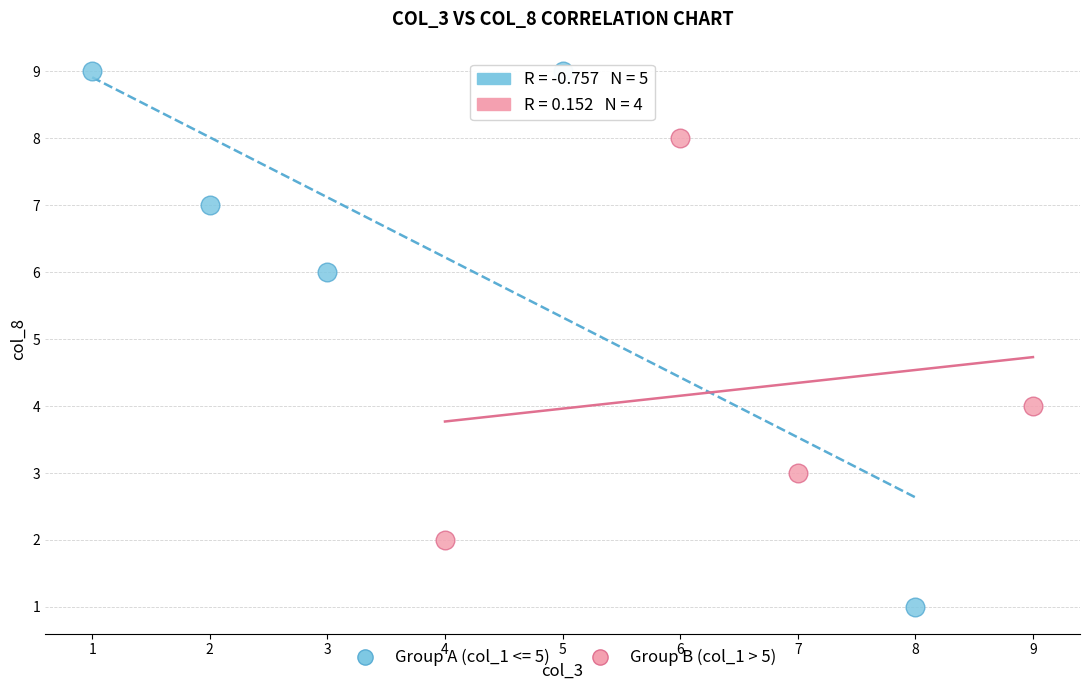

Which series contains the lowest Y value?

Group A (col_1 <= 5)